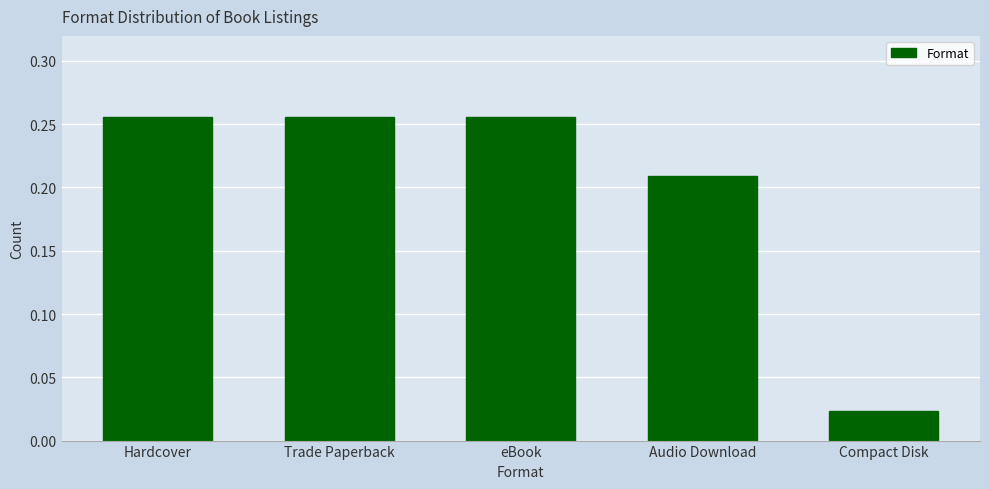

What is the sum of the values at Hardcover and eBook?

0.5